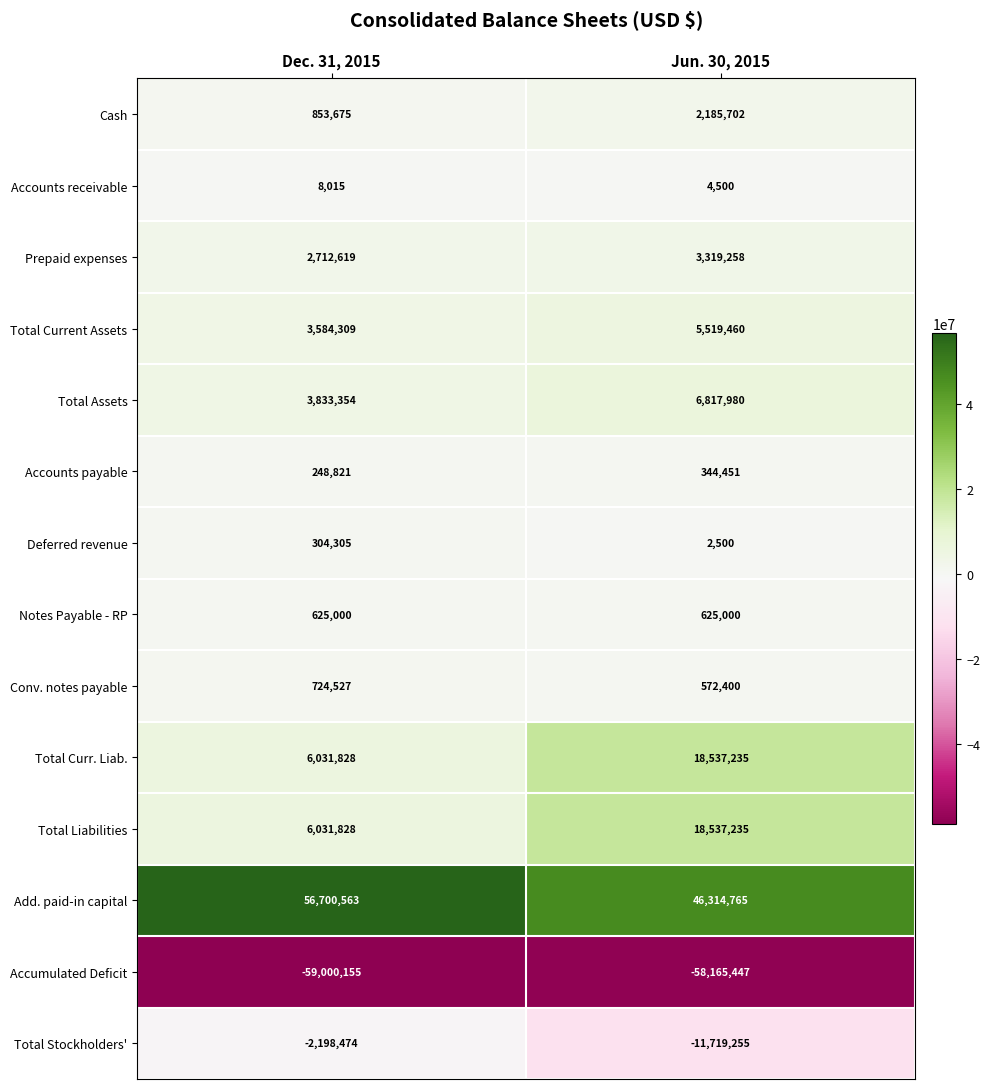

What is the average value of the Total Assets series?

5325667